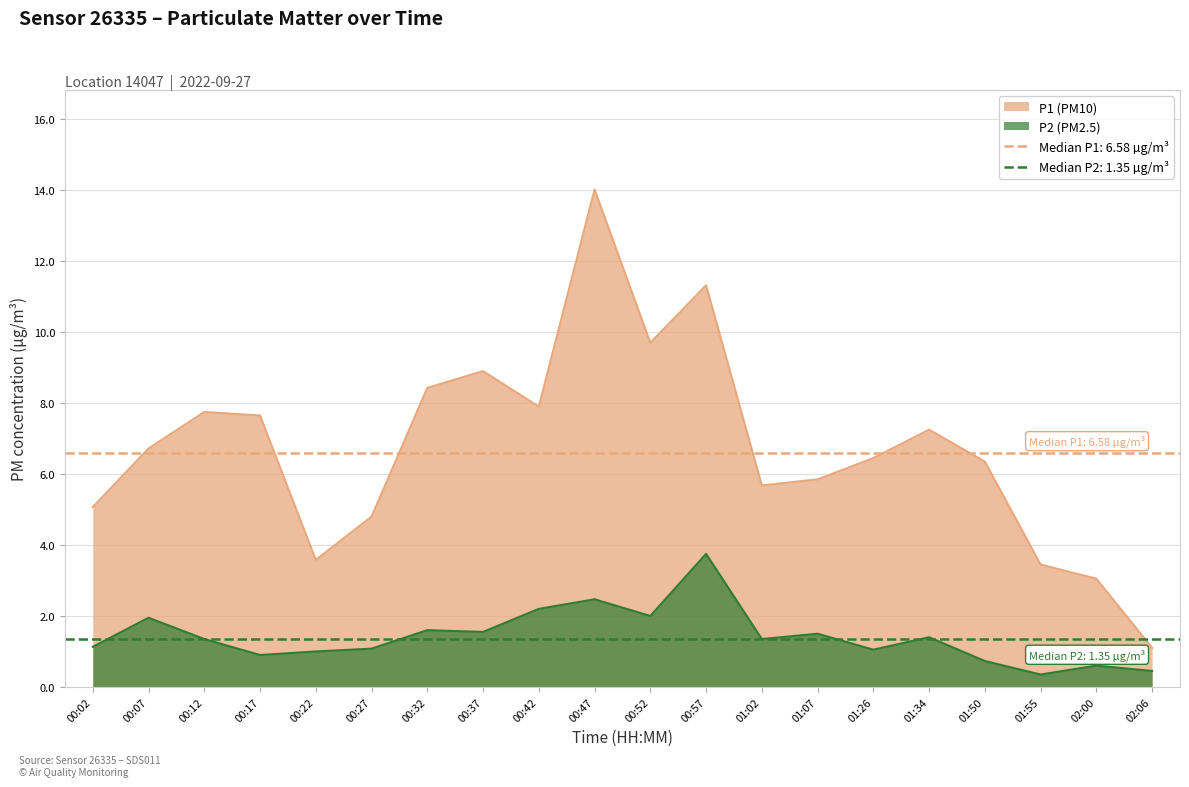

True or false: P1 (PM10) and P2 (PM2.5) intersect in this chart.

False